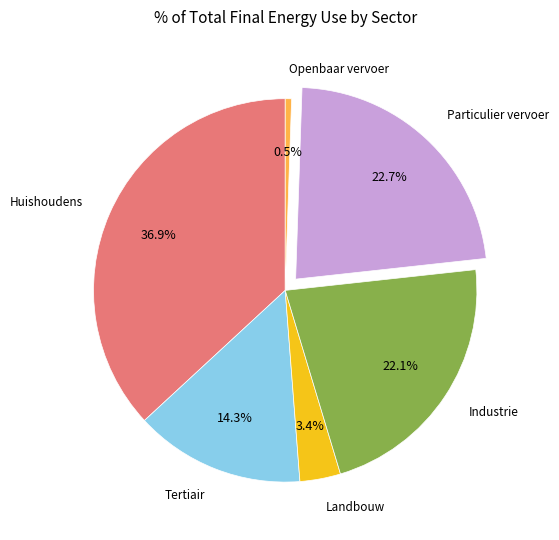

Does any single category account for the majority?

No